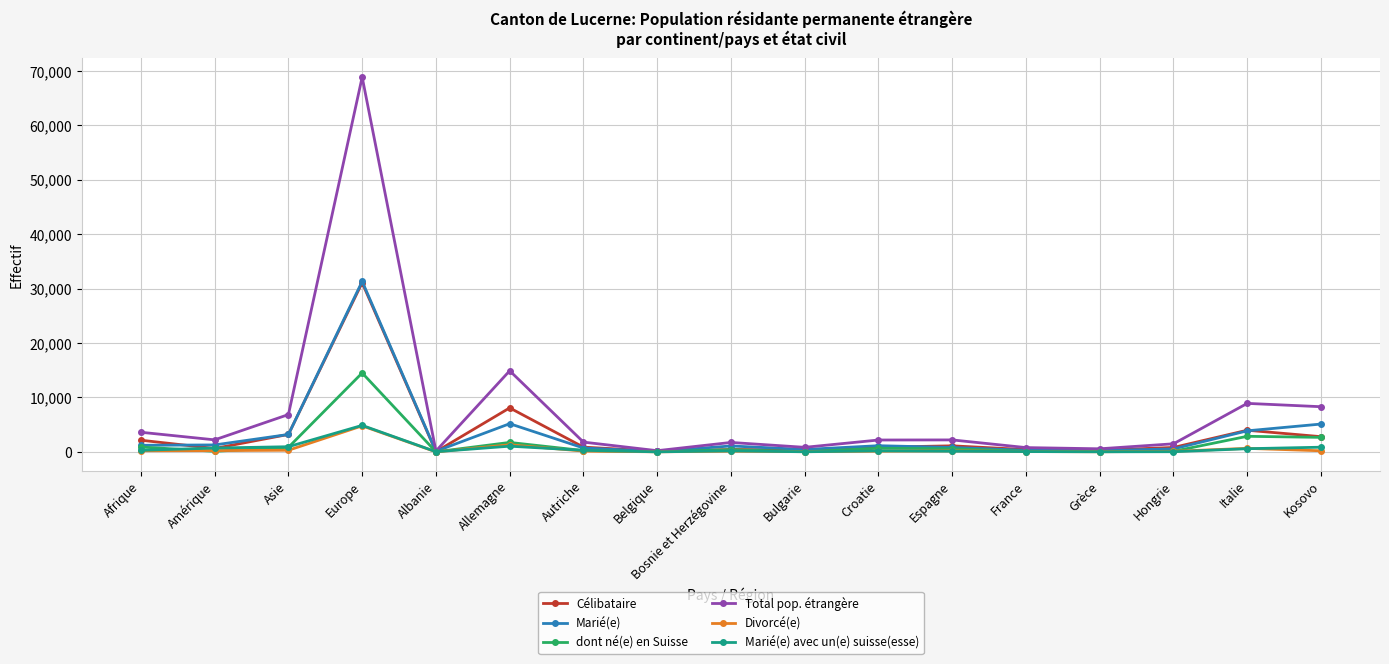

Between Bosnie et Herzégovine and Kosovo, which series saw the biggest shift?

Total pop. étrangère